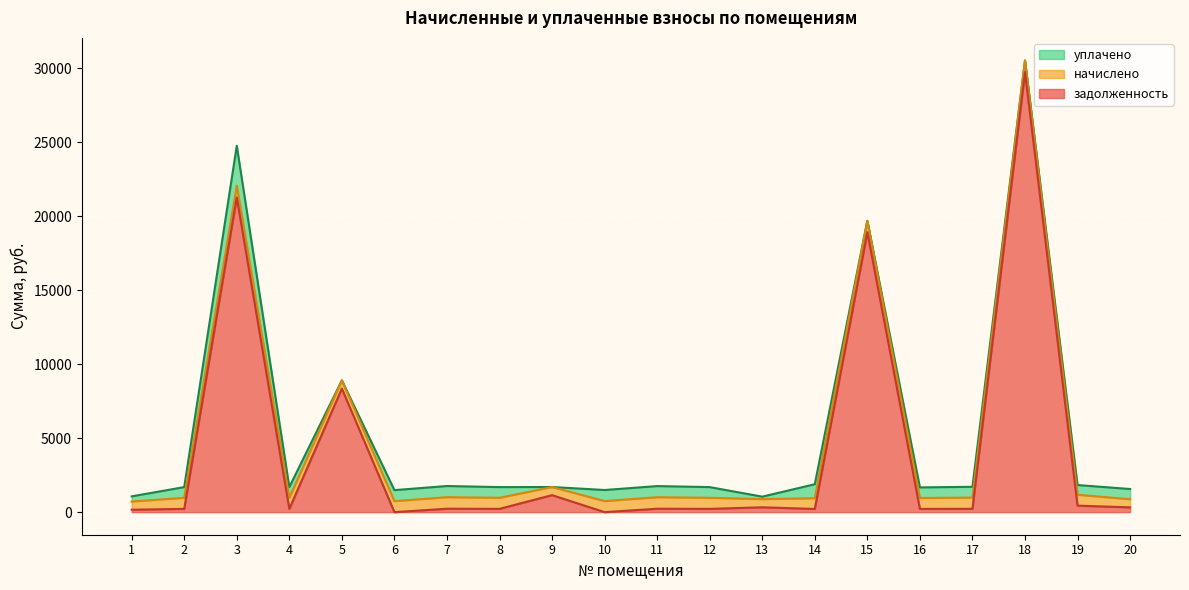

Reading left to right, list all the values displayed in this chart.

задолженность: 163.8	221.5	21282.7	221.5	8355.7	0.0	231.1	221.5	1150.2	0.0	230.6	221.5	327.9	215.2	18927.5	218.9	224.2	29748.4	438.1	324.4
начислено: 554.3	749.9	787.6	749.9	556.1	744.5	782.2	749.9	549.0	748.1	780.4	749.9	554.3	728.4	771.4	740.9	758.9	791.2	739.1	549.0
уплачено: 348.6	721.5	2700.0	721.5	0.0	744.5	752.5	721.5	0.0	748.1	750.8	721.5	164.1	943.5	0.0	712.8	730.1	0.0	655.1	690.3